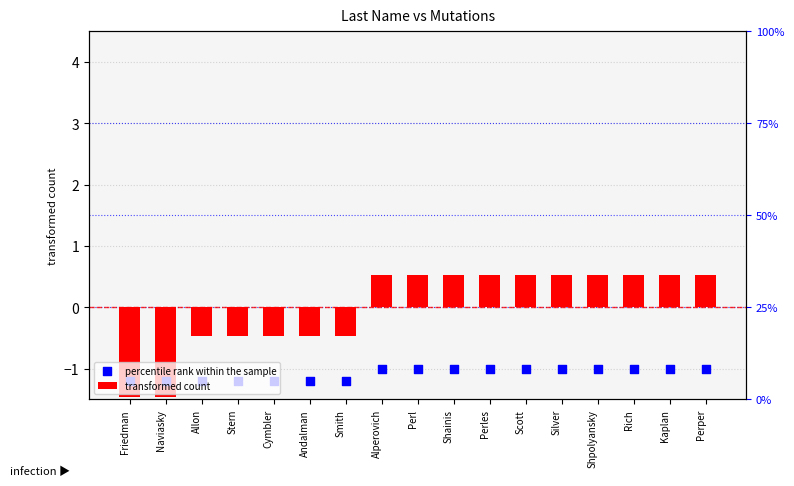

At which category is the sum across all series the highest?

Alperovich